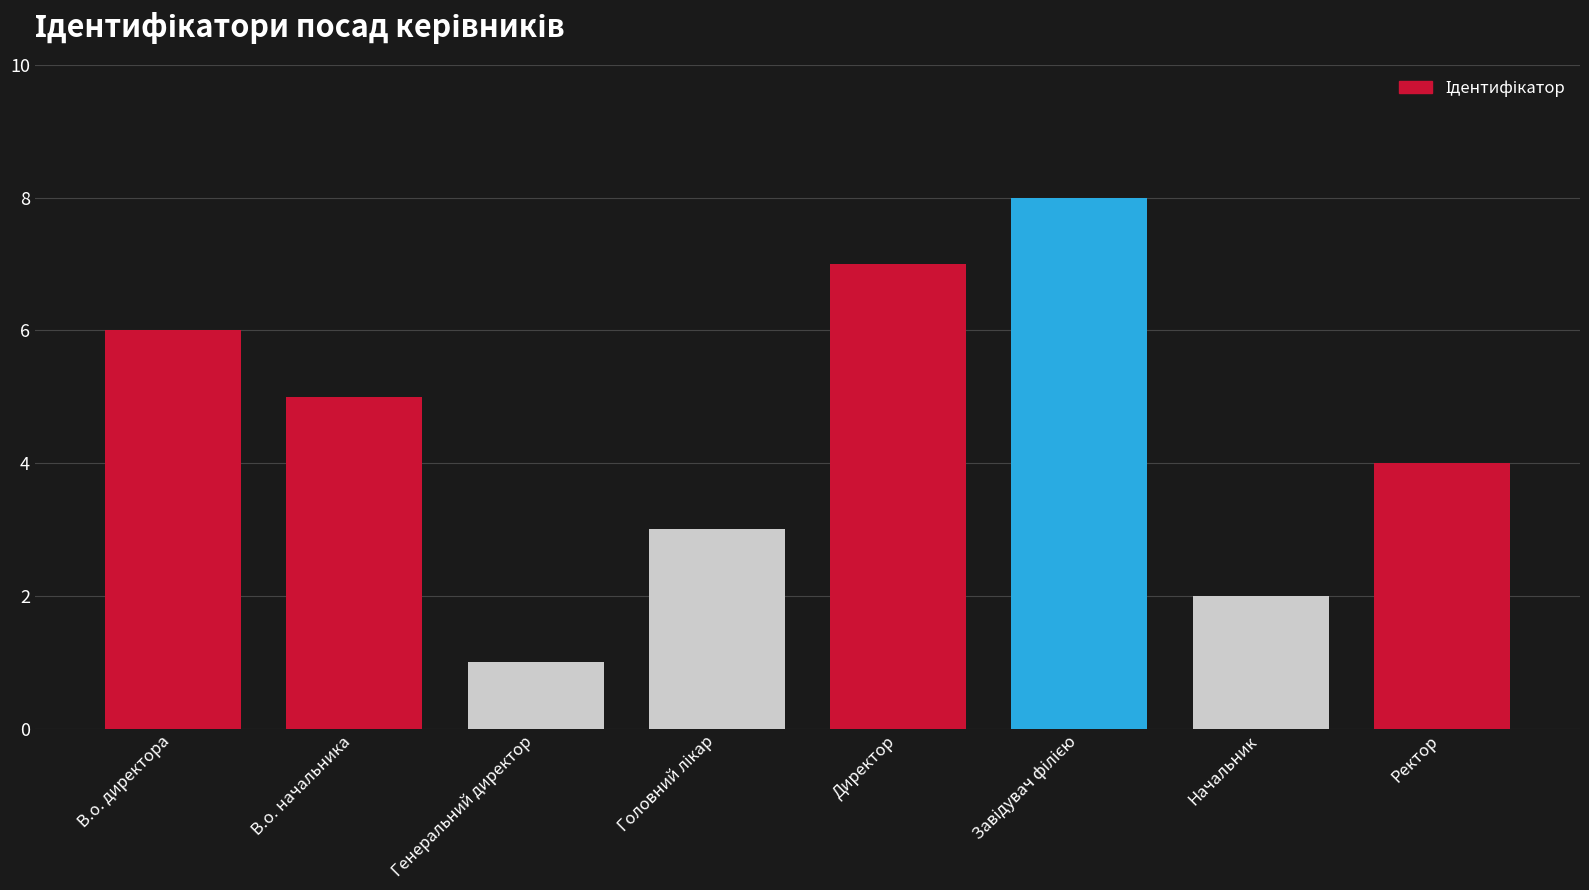

Reading left to right, extract all data points from this chart.

6	5	1	3	7	8	2	4